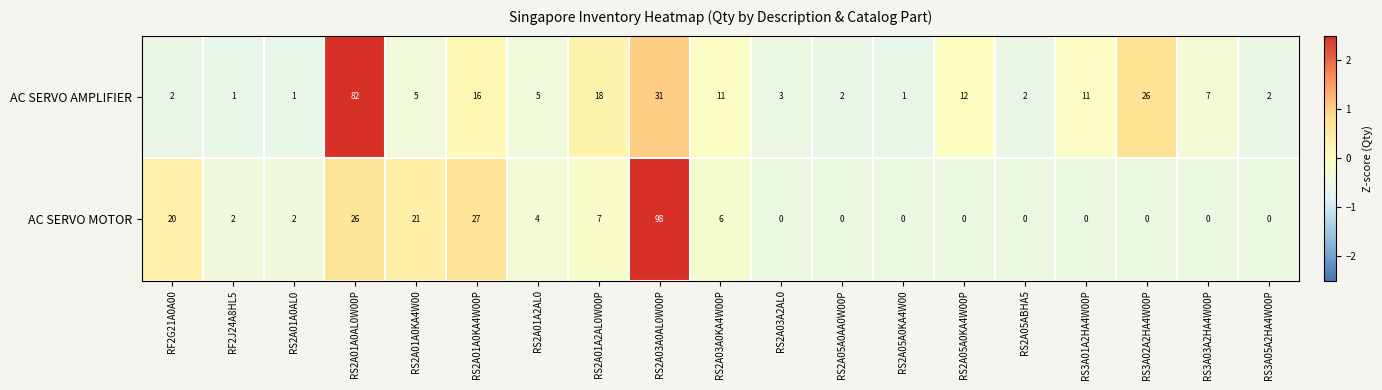

What is the average value of the AC SERVO AMPLIFIER series?

13